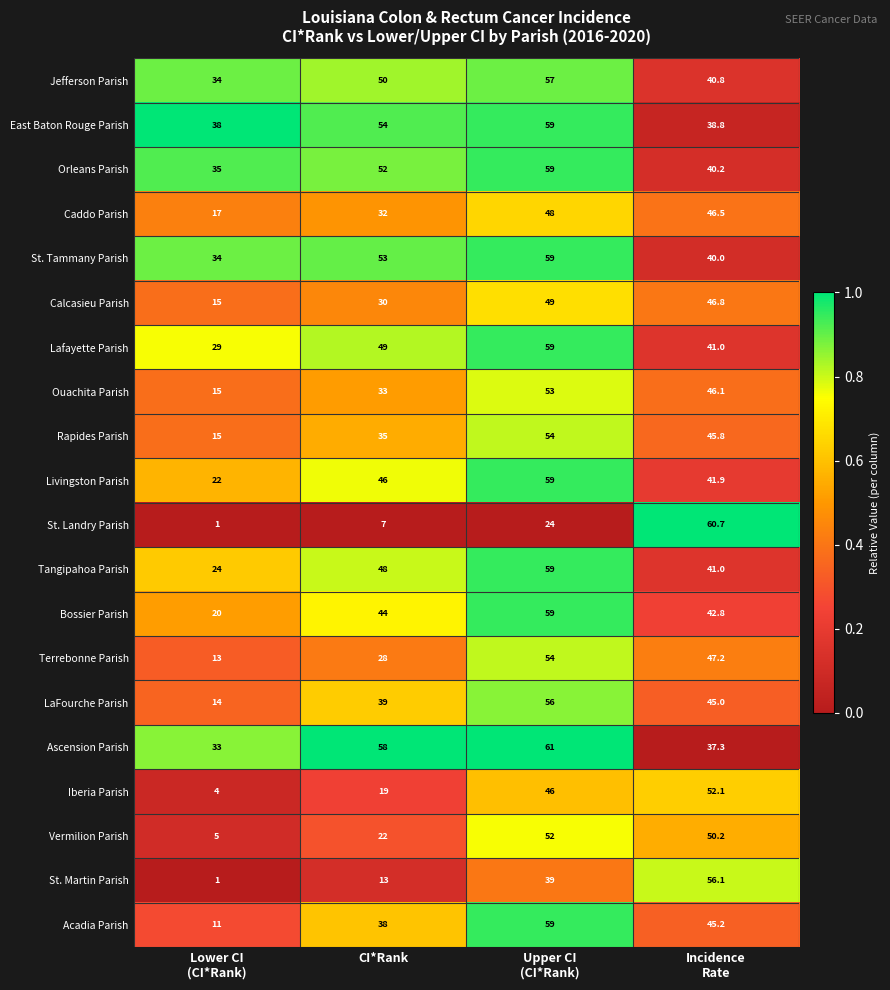

What is the difference between the maximum and second lowest values in the Livingston Parish series?

17.1